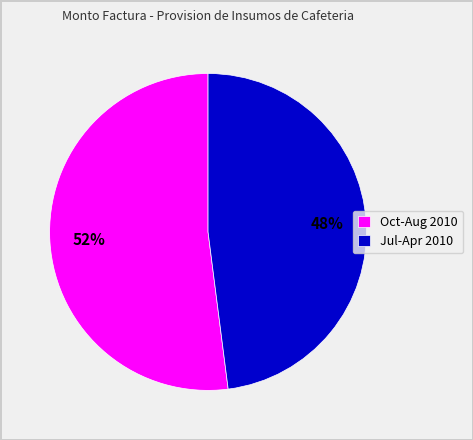

Is there a majority slice in this chart?

Yes